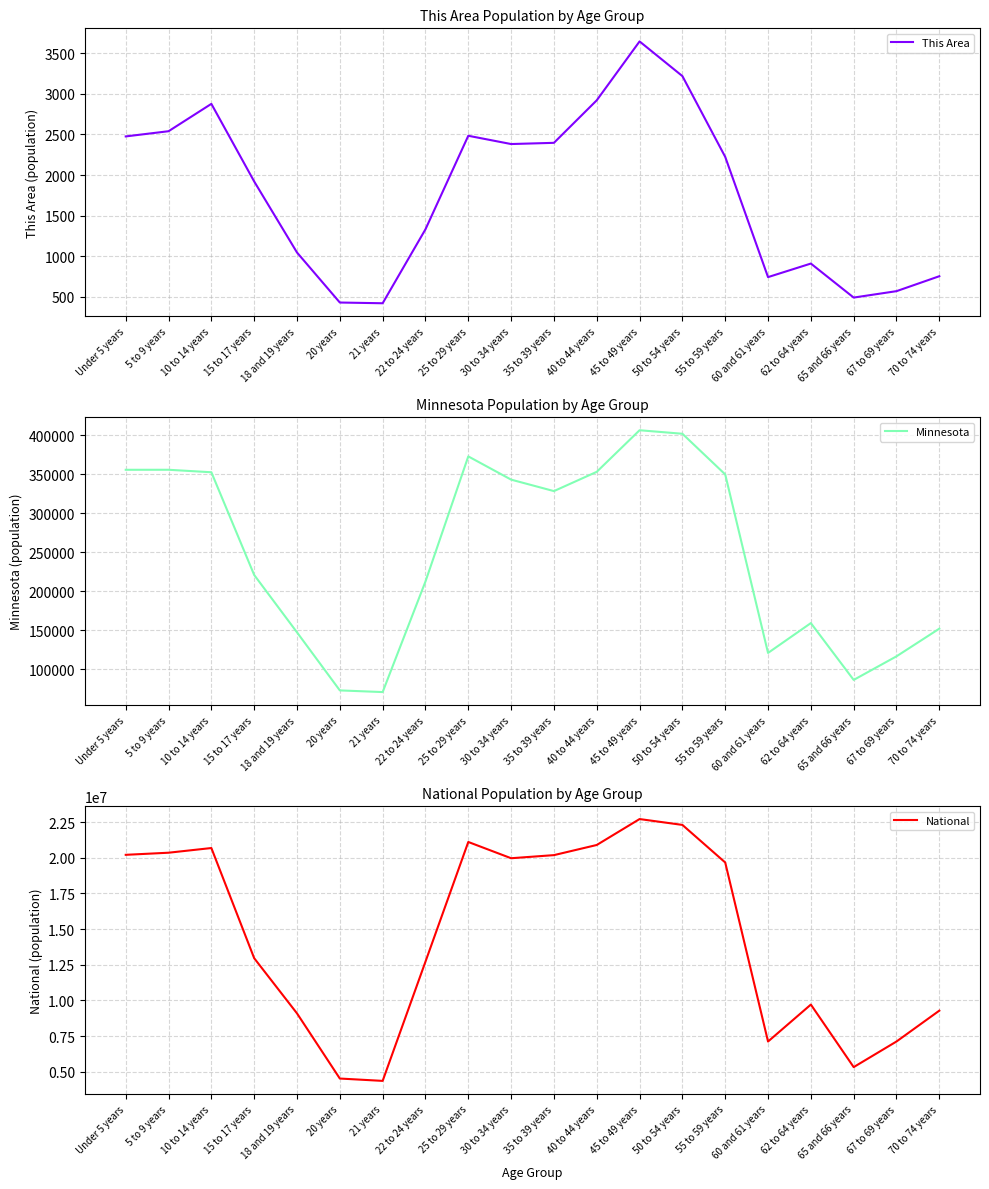

What is the value of the This Area point at the 15th from the left?

2224